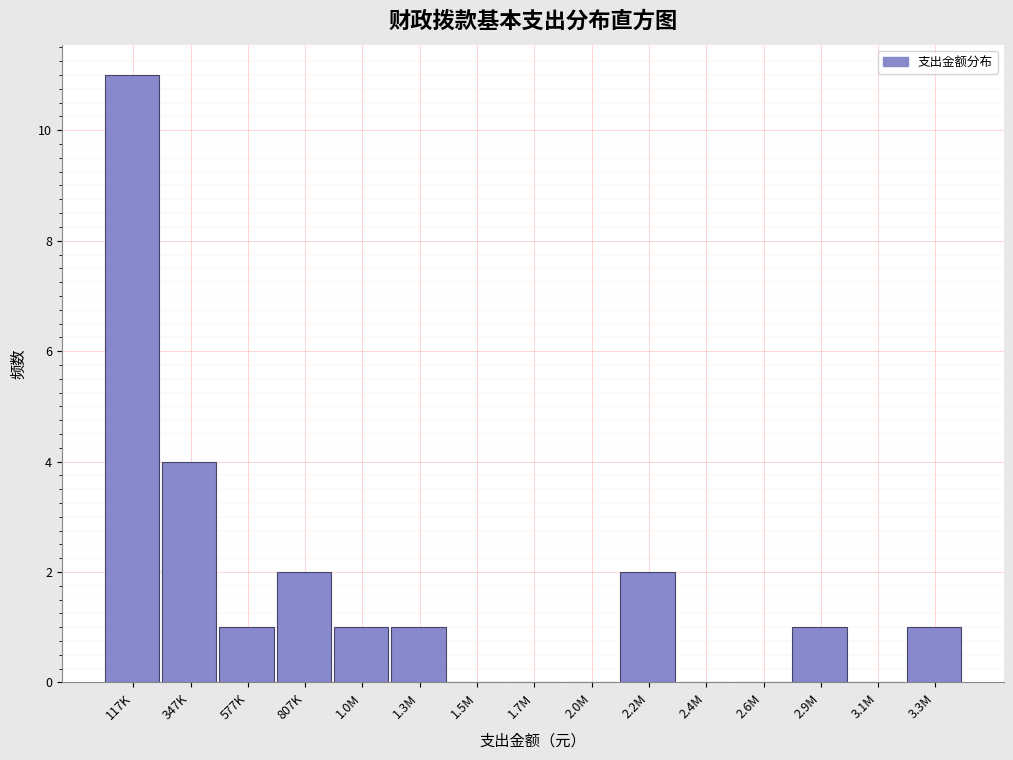

Reading right to left, list all the values displayed in this chart.

3.3M=1	3.1M=0	2.9M=1	2.6M=0	2.4M=0	2.2M=2	2.0M=0	1.7M=0	1.5M=0	1.3M=1	1.0M=1	807K=2	577K=1	347K=4	117K=11